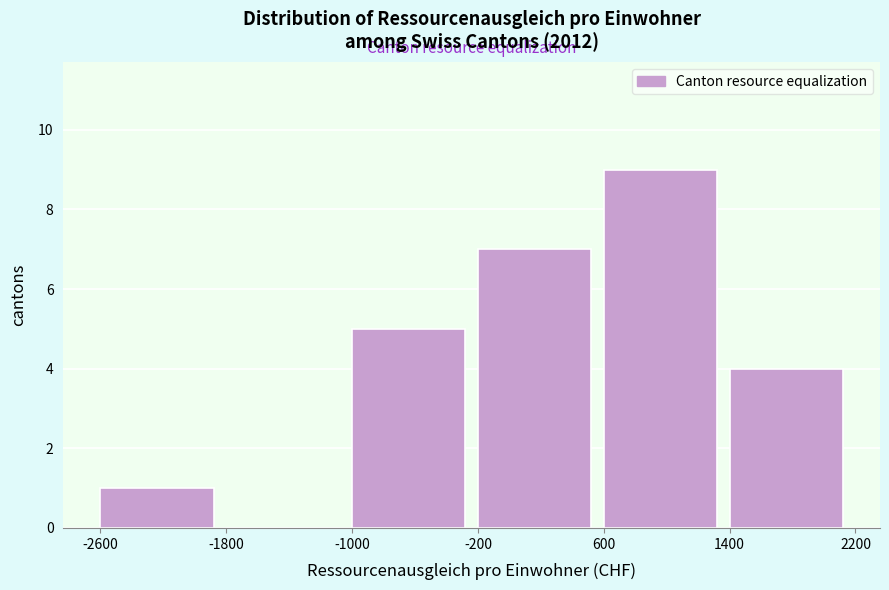

Which range on the x-axis has the tallest bar?

600 to 1400